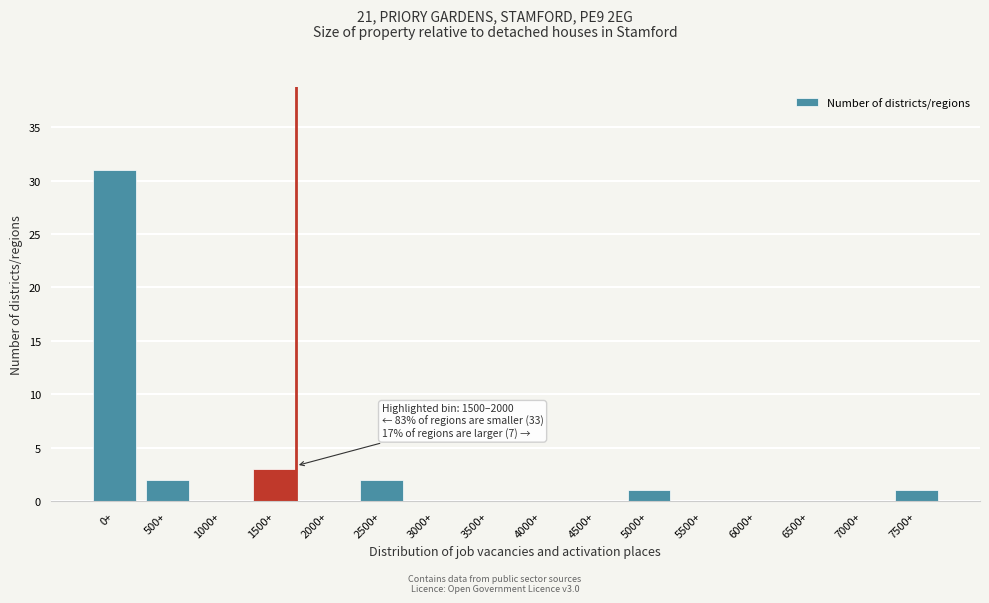

Reading left to right, extract all data points from this chart.

0+=31	500+=2	1000+=0	1500+=3	2000+=0	2500+=2	3000+=0	3500+=0	4000+=0	4500+=0	5000+=1	5500+=0	6000+=0	6500+=0	7000+=0	7500+=1